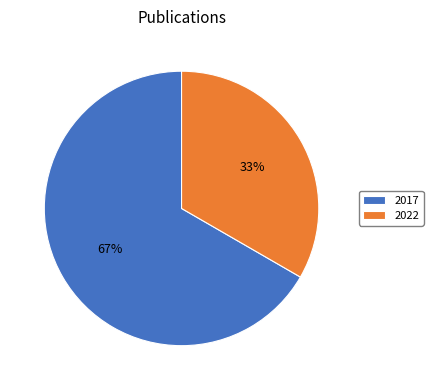

How many slices are in this pie chart?

2